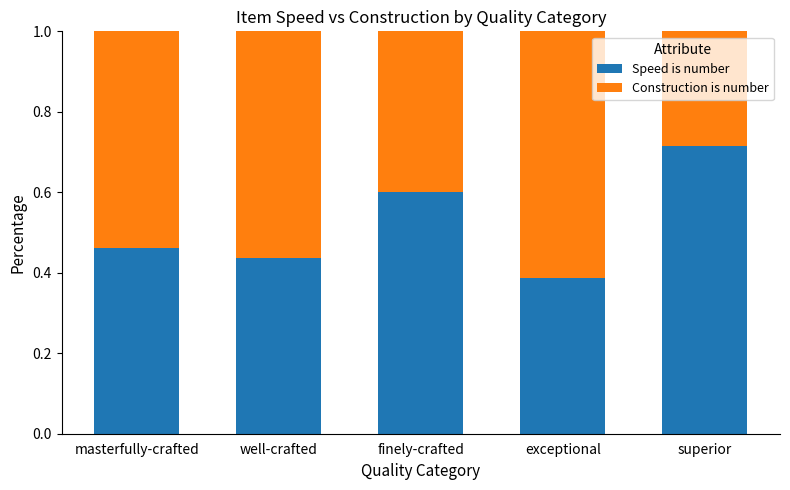

What is the sum of all Speed is number values?

2.6